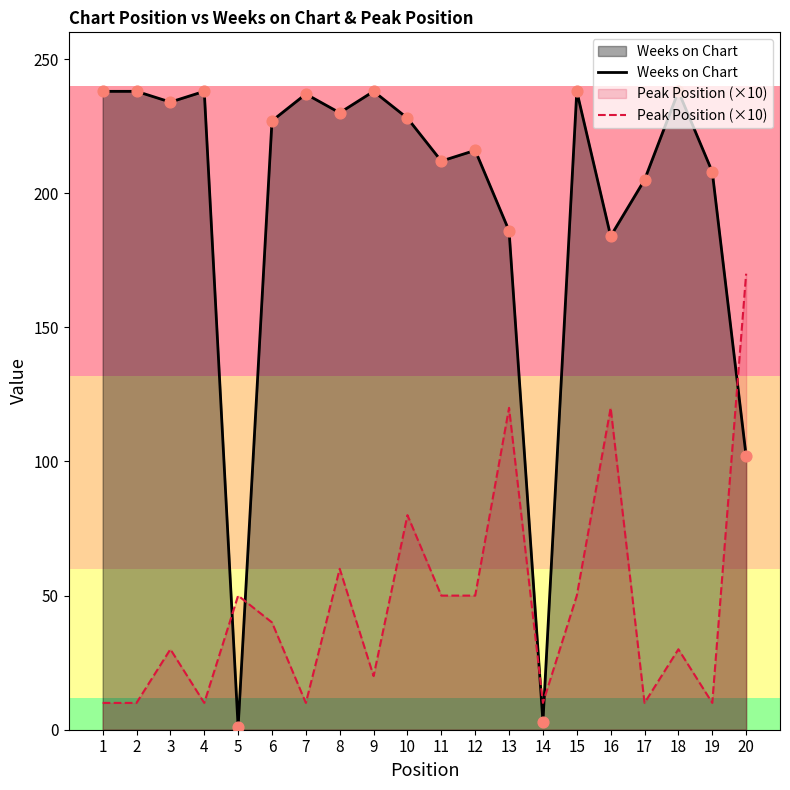

At which category is the sum across all series the highest?

10